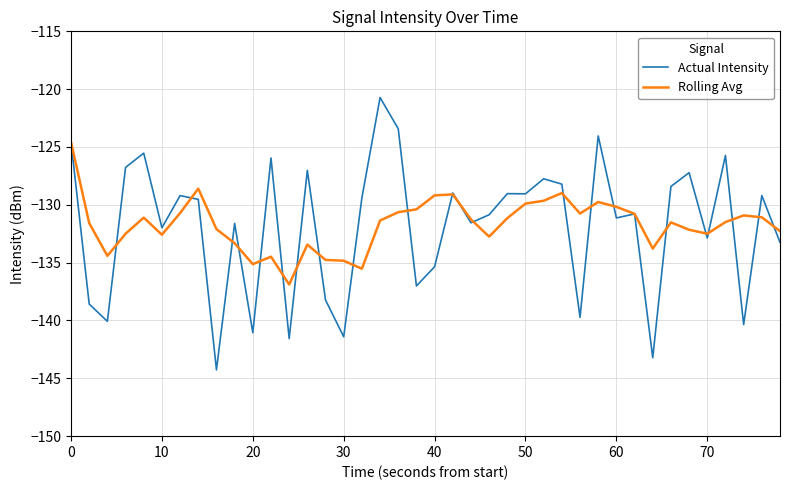

What is the maximum value shown in the chart?

-120.7